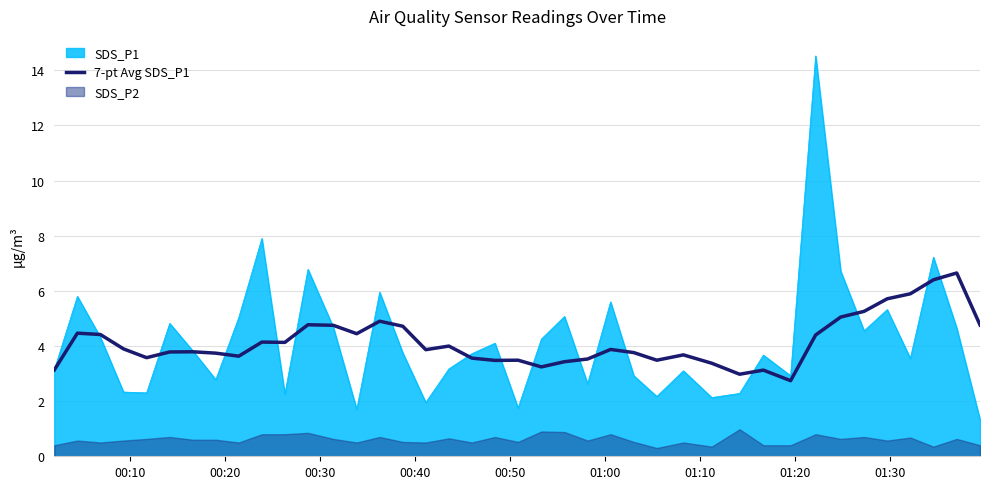

What is the minimum value for SDS_P1?

1.3